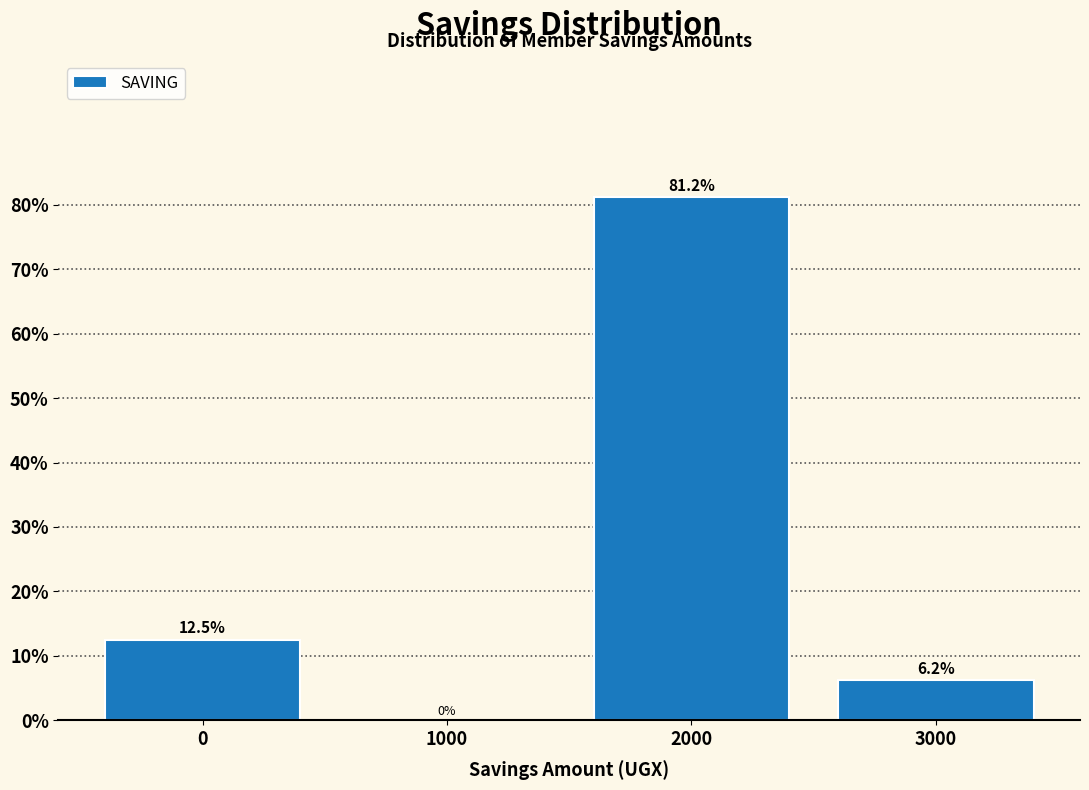

How tall is the bar that spans -500 to 500 on the x-axis?

12.5